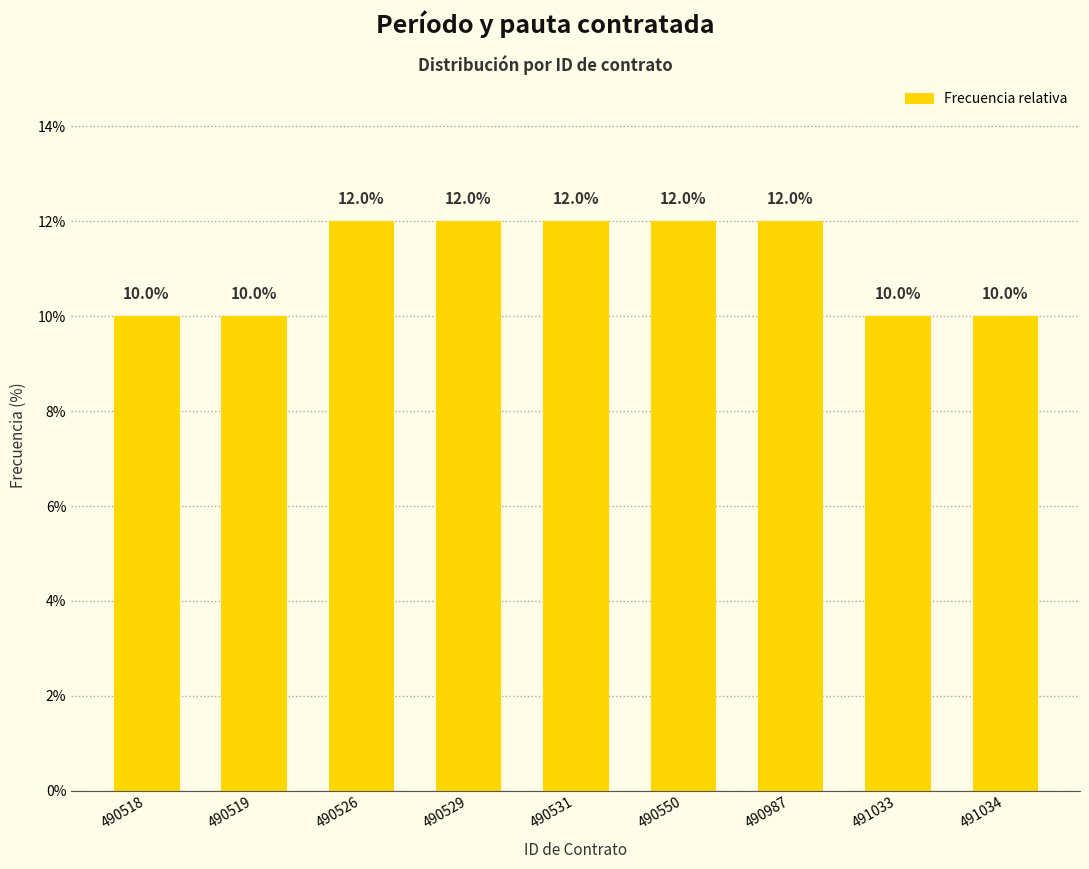

Reading left to right, extract all data points from this chart.

490518=10	490519=10	490526=12	490529=12	490531=12	490550=12	490987=12	491033=10	491034=10